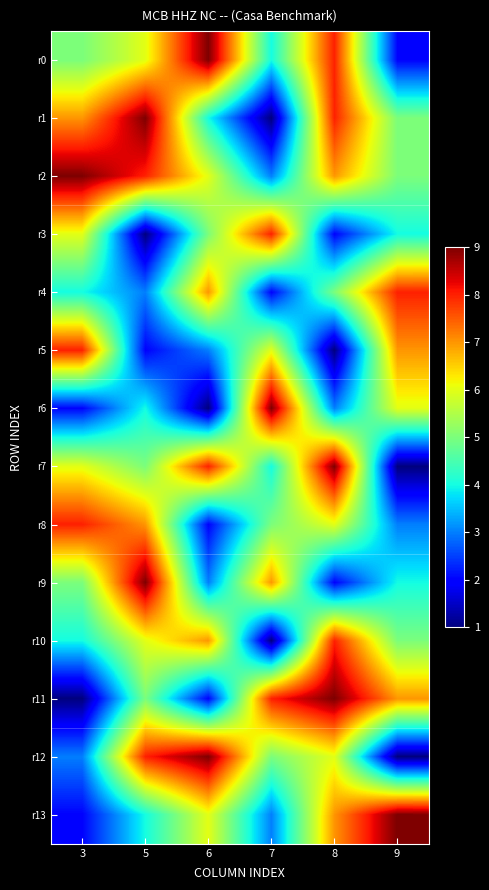

Reading left to right, what are all the values shown in this chart?

r0: 3=5	5=6	6=9	7=4	8=8	9=2
r1: 3=7	5=9	6=4	7=1	8=8	9=5
r2: 3=9	5=8	6=6	7=3	8=7	9=5
r3: 3=6	5=1	6=5	7=8	8=2	9=4
r4: 3=4	5=3	6=7	7=2	8=5	9=8
r5: 3=8	5=2	6=3	7=6	8=1	9=7
r6: 3=2	5=4	6=1	7=9	8=3	9=6
r7: 3=6	5=5	6=8	7=4	8=9	9=1
r8: 3=8	5=7	6=2	7=5	8=6	9=3
r9: 3=5	5=9	6=3	7=7	8=2	9=4
r10: 3=4	5=6	6=7	7=1	8=8	9=5
r11: 3=1	5=5	6=2	7=8	8=9	9=7
r12: 3=3	5=8	6=9	7=5	8=6	9=1
r13: 3=2	5=4	6=6	7=3	8=7	9=9